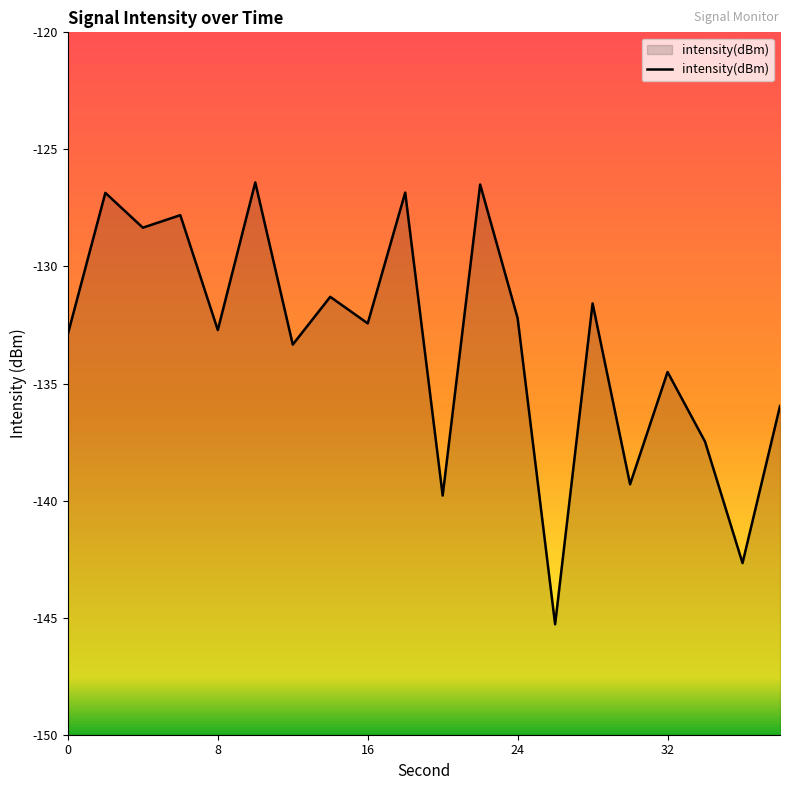

What is the greatest value displayed?

-126.4